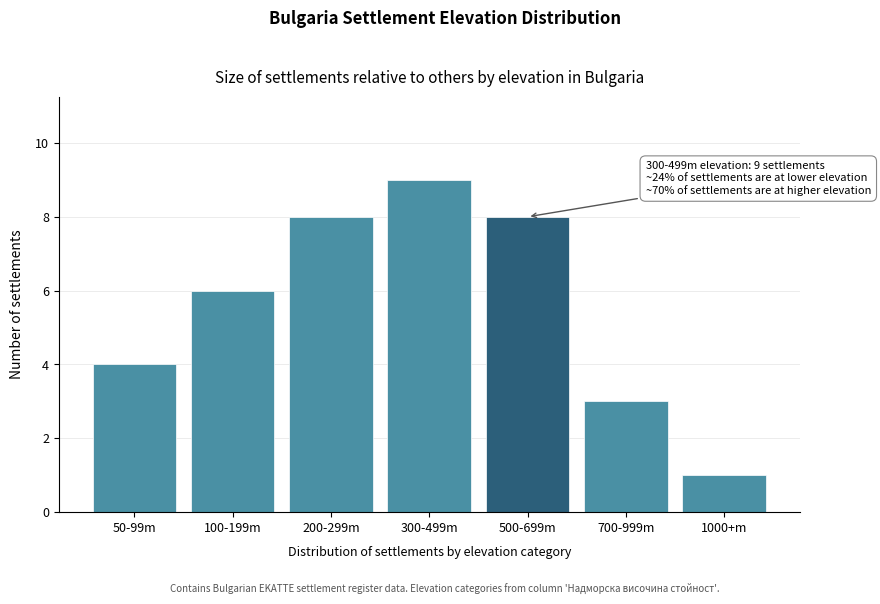

Reading left to right, extract all data points from this chart.

4	6	8	9	8	3	1